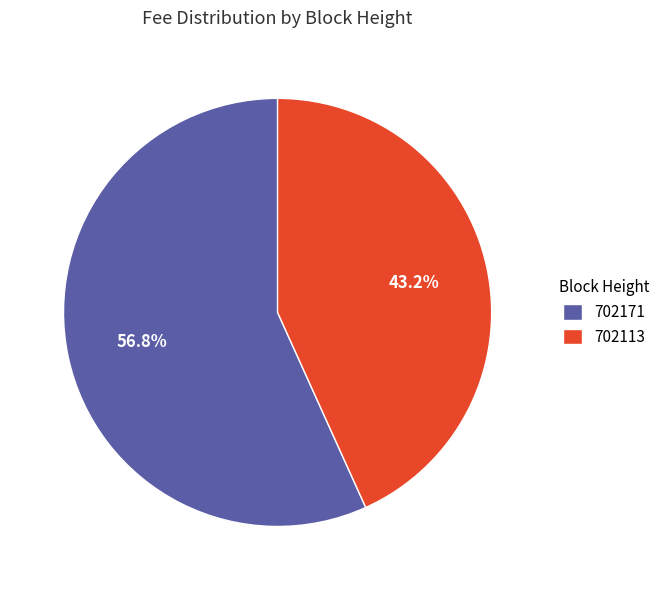

What is the smallest slice in the pie chart?

702113